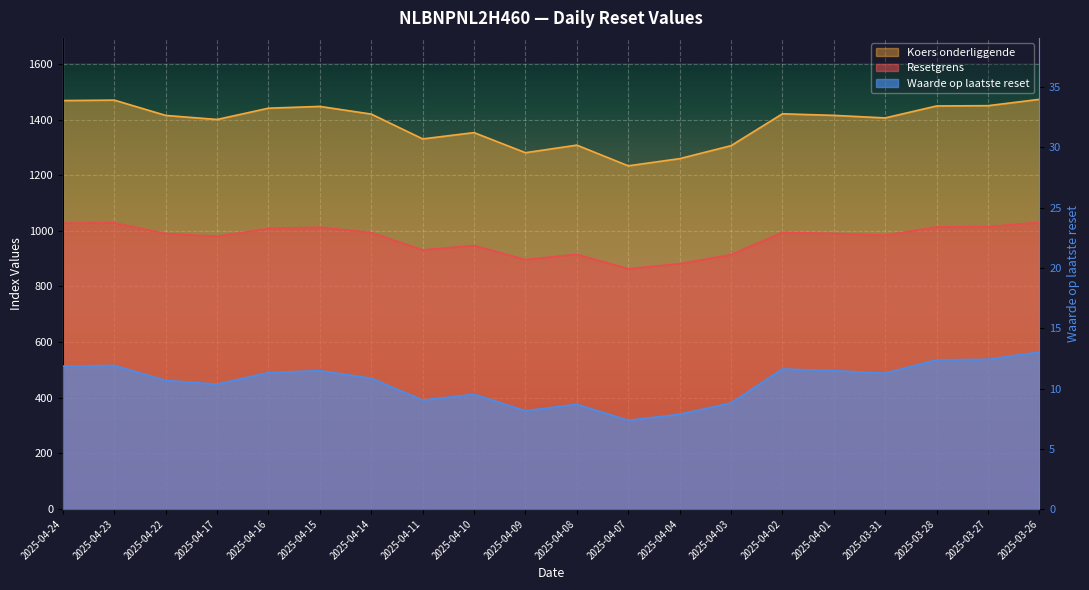

What is the average value of the Koers onderliggende series?

971.2